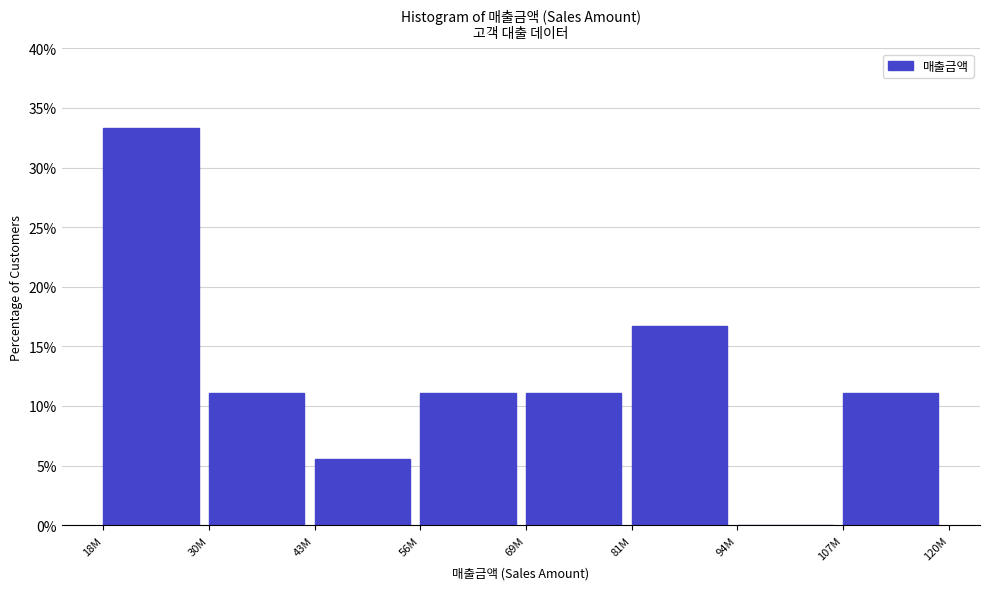

Reading left to right, list all the values displayed in this chart.

18M=33.3	30M=11.1	43M=5.6	56M=11.1	69M=11.1	81M=16.7	94M=0.0	107M=11.1